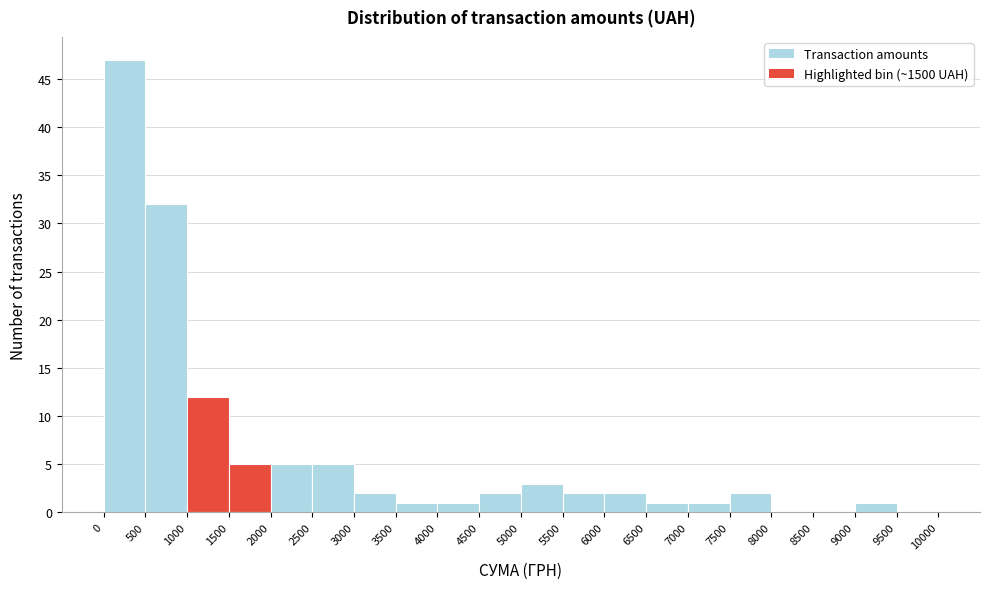

Reading left to right, list every bar in this chart as the range it spans on the x-axis followed by its height. The values are not printed on the chart, so give them approximately, as read against the axis.

0 to 500: 47
500 to 1000: 32
1000 to 1500: 12
1500 to 2000: 5
2000 to 2500: 5
2500 to 3000: 5
3000 to 3500: 2
3500 to 4000: 1
4000 to 4500: 1
4500 to 5000: 2
5000 to 5500: 3
5500 to 6000: 2
6000 to 6500: 2
6500 to 7000: 1
7000 to 7500: 1
7500 to 8000: 2
8000 to 8500: 0
8500 to 9000: 0
9000 to 9500: 1
9500 to 10000: 0